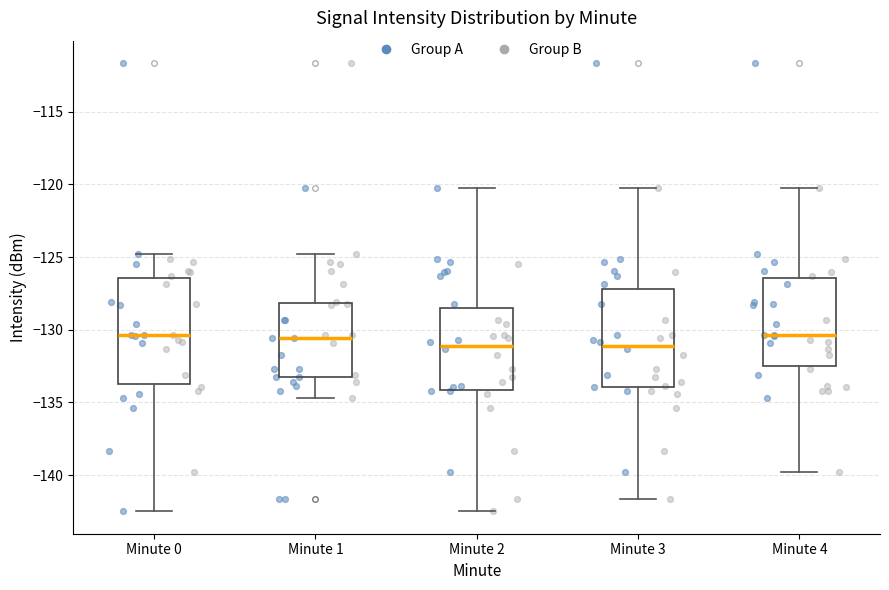

Which box is the tallest, from its lower edge to its upper edge?

Minute 0